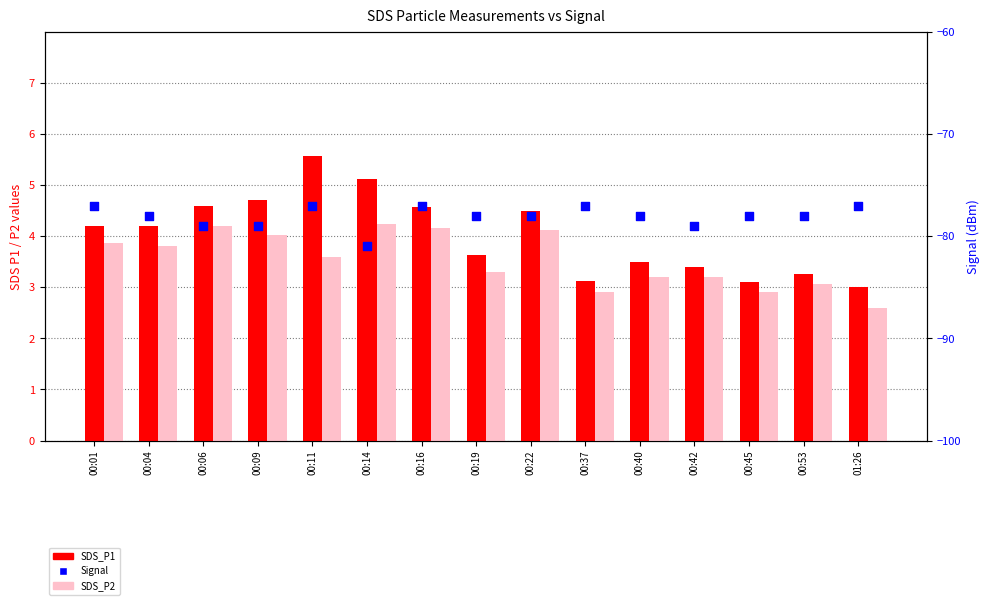

Is the value of Signal at 00:01 greater than the value of SDS_P1 at 00:19?

No